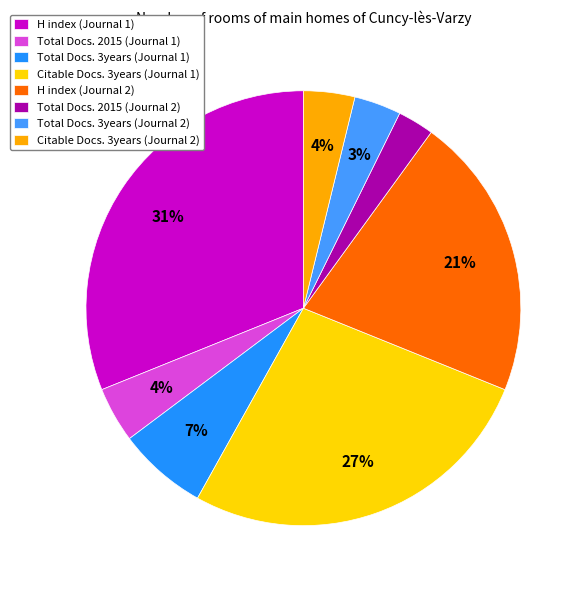

To the nearest percent, what is the difference between the largest and smallest slice percentages?

28%